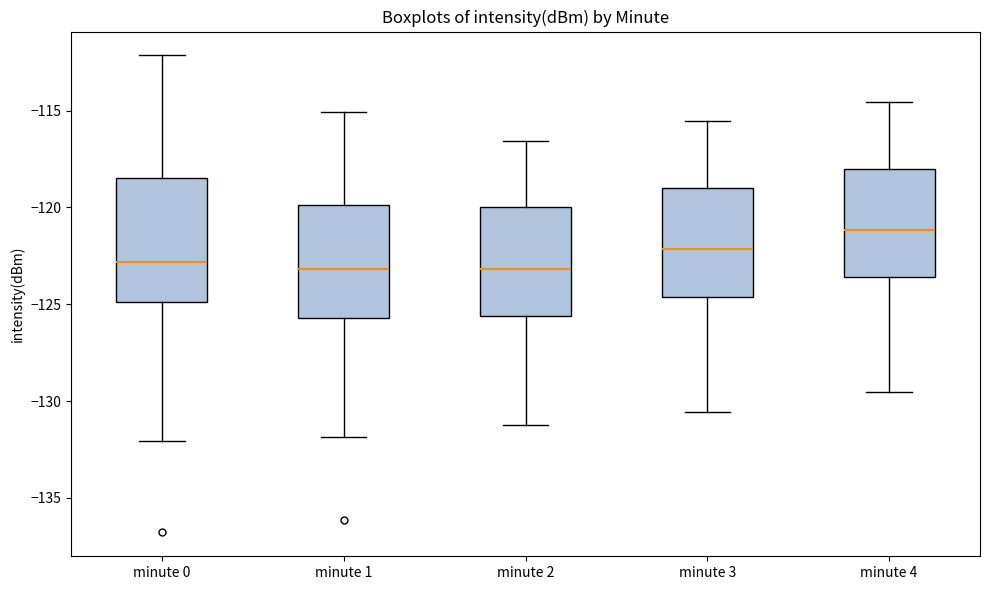

Where does the upper whisker of the box for minute 4 end on the y-axis? The values are not printed on the chart, so give them approximately, as read against the axis.

-114.5